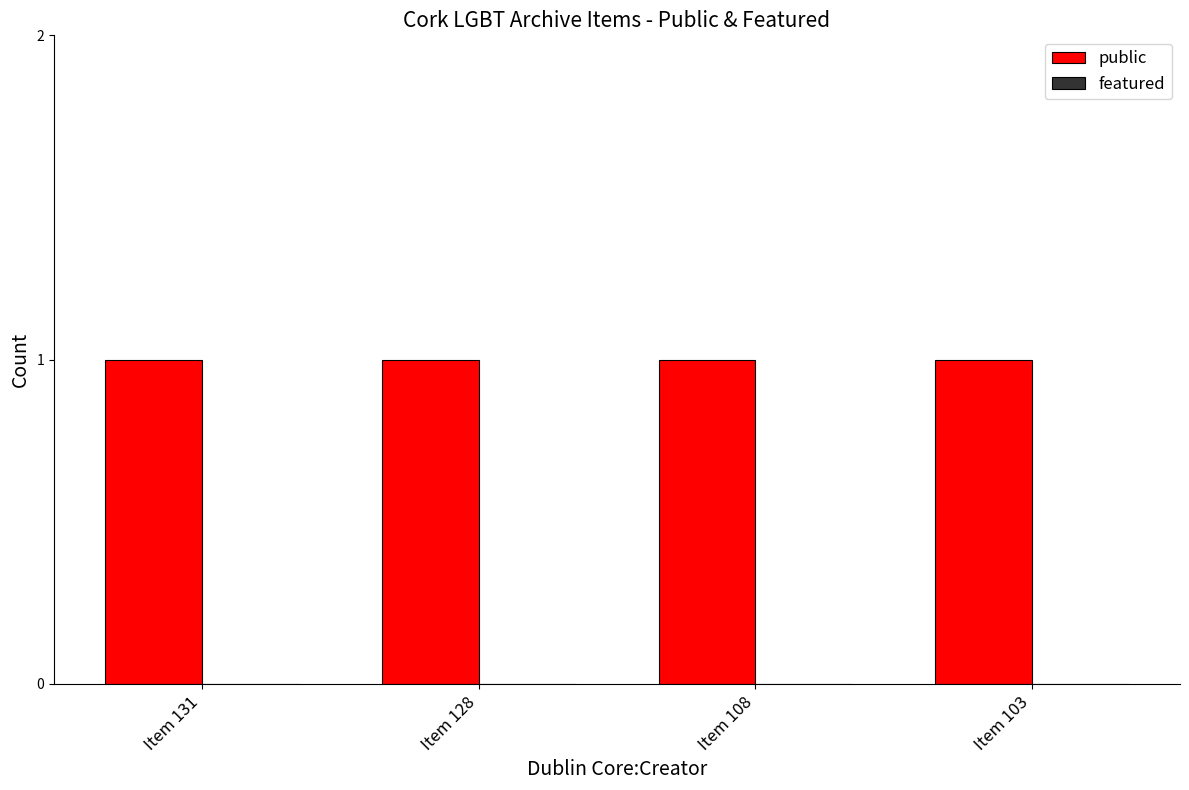

Reading left to right, what are all the values shown in this chart?

public: 1	1	1	1
featured: 0	0	0	0